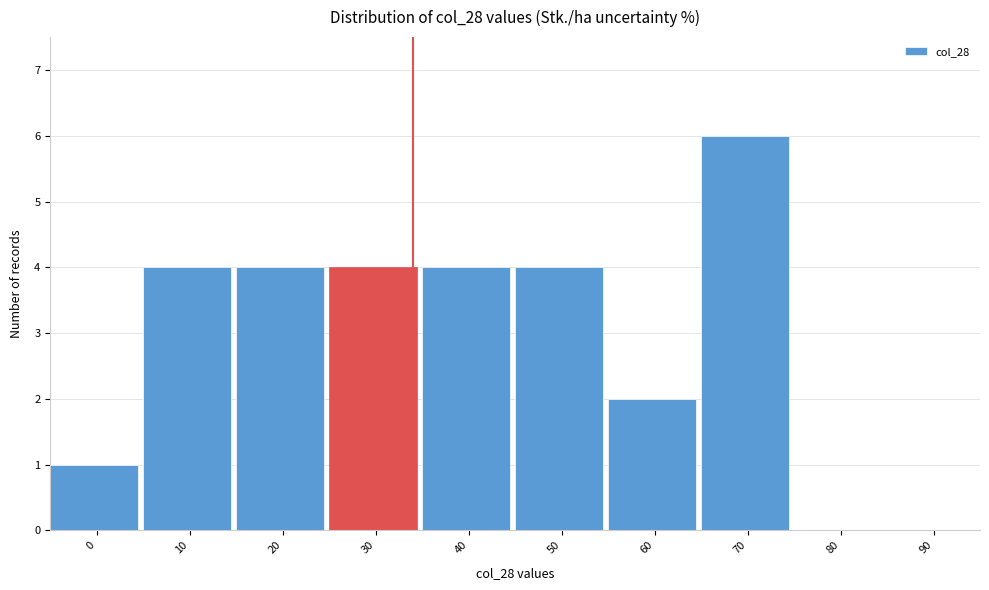

Reading left to right, transcribe all the data shown in this chart.

0=1	10=4	20=4	30=4	40=4	50=4	60=2	70=6	80=0	90=0